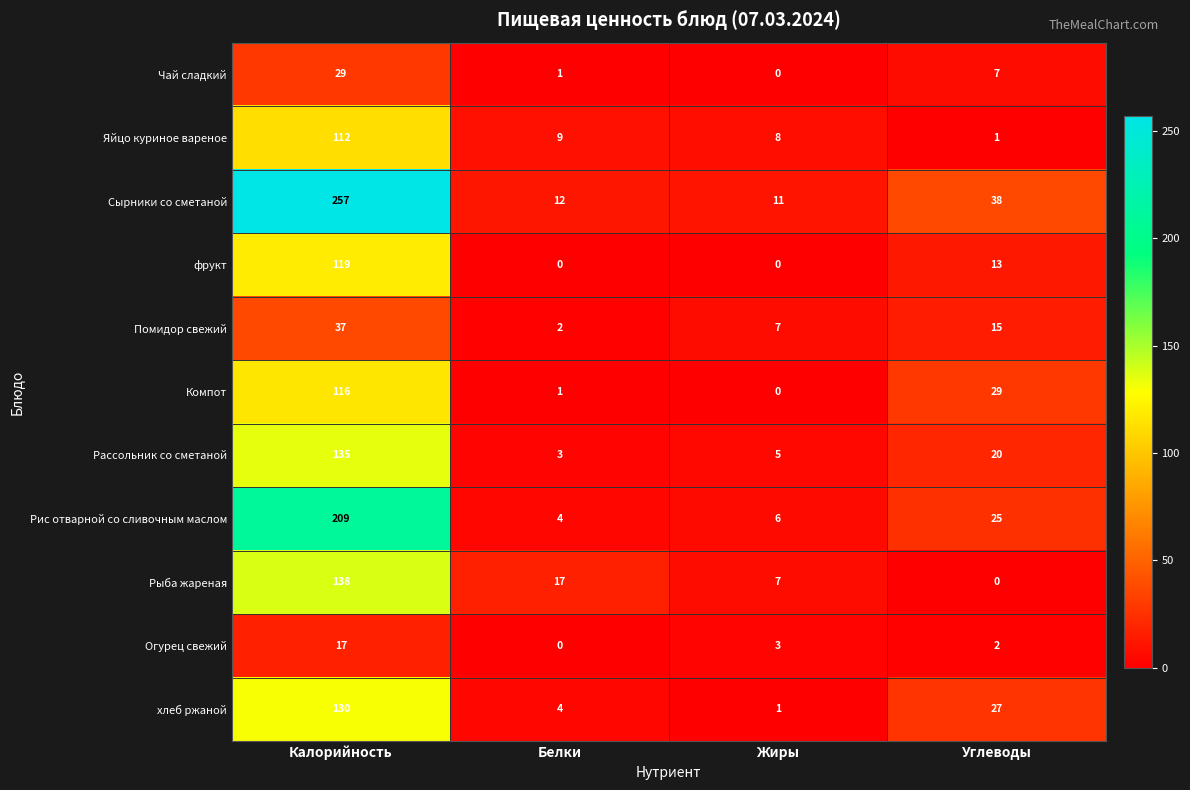

What is the difference between the highest and lowest values at Жиры?

11